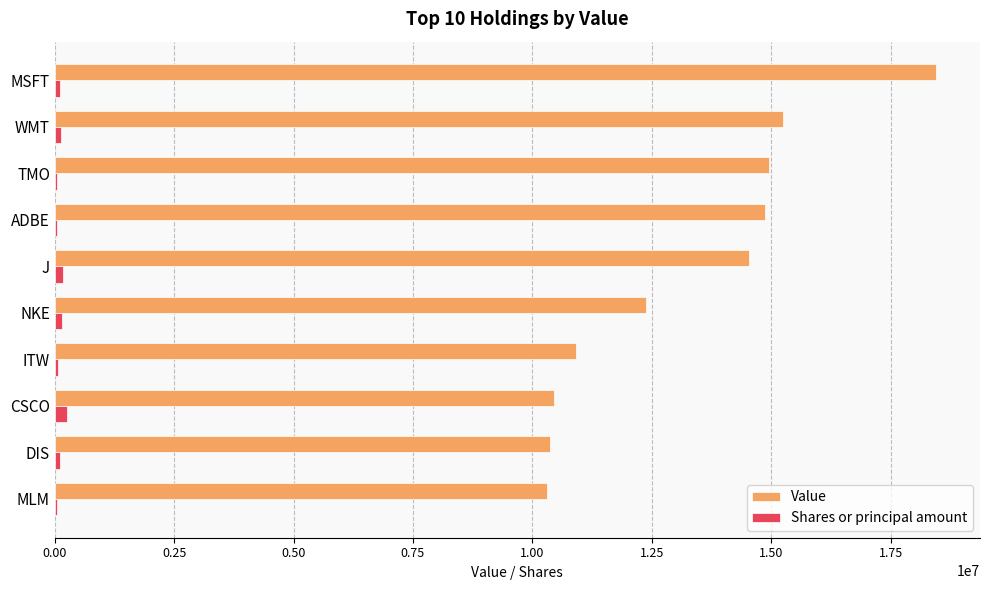

Which series changed the most between MSFT and CSCO?

Value